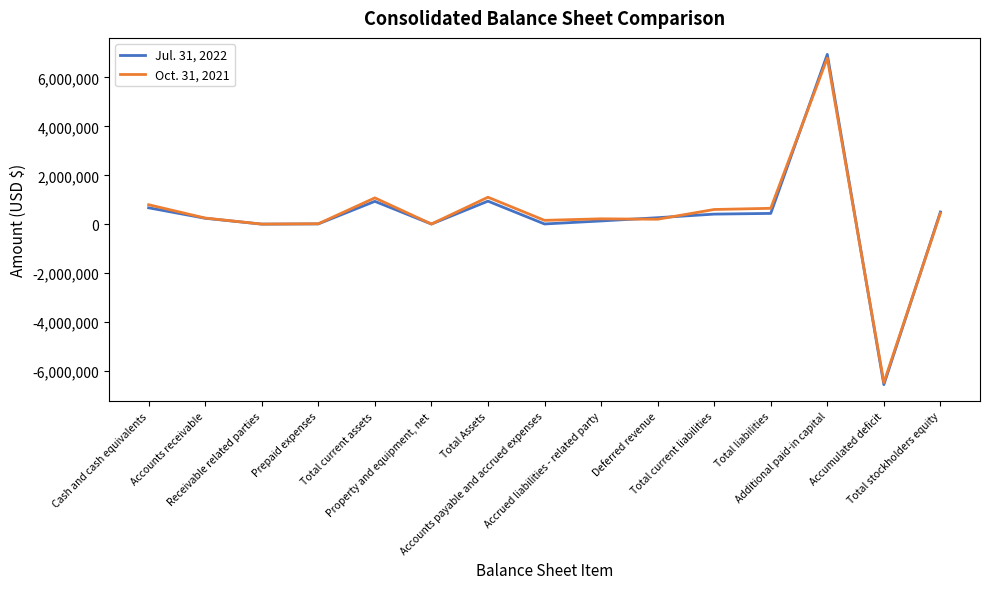

Rank the categories by Jul. 31, 2022 value from highest to lowest.

Additional paid-in capital, Total Assets, Total current assets, Cash and cash equivalents, Total stockholders equity, Total liabilities, Total current liabilities, Deferred revenue, Accounts receivable, Accrued liabilities - related party, Prepaid expenses, Accounts payable and accrued expenses, Property and equipment, net, Receivable related parties, Accumulated deficit